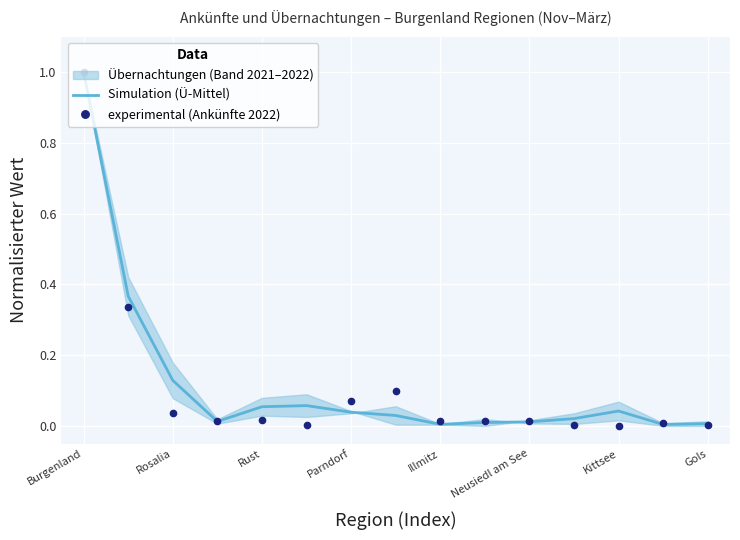

True or false: experimental (Ankünfte 2022) has a value of 1.0 at Burgenland.

True